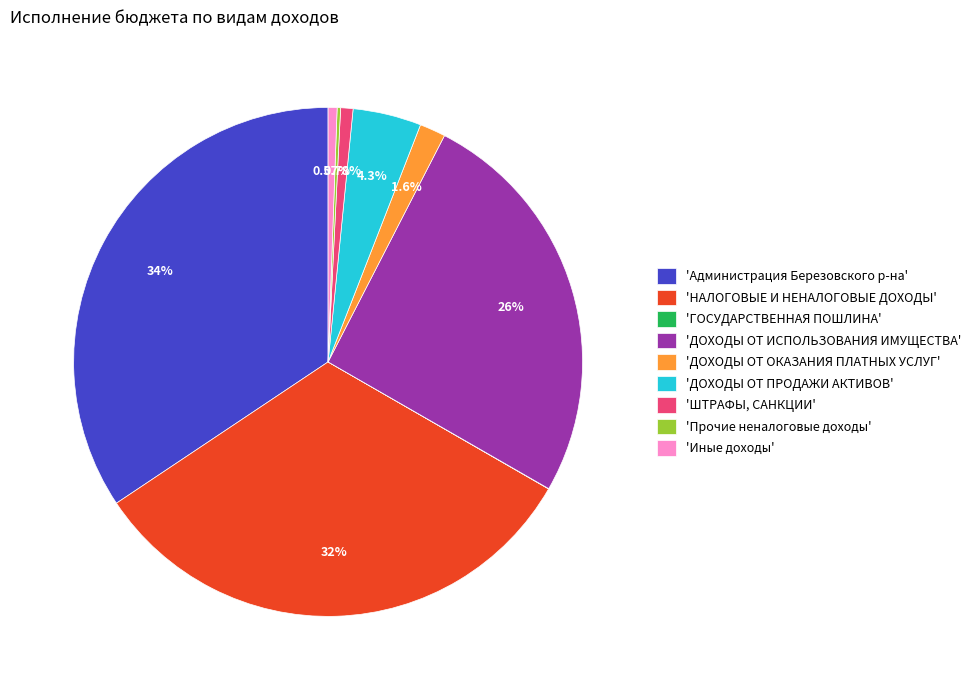

Do 'ДОХОДЫ ОТ ОКАЗАНИЯ ПЛАТНЫХ УСЛУГ' and 'ДОХОДЫ ОТ ПРОДАЖИ АКТИВОВ' together represent more than half of the pie?

No